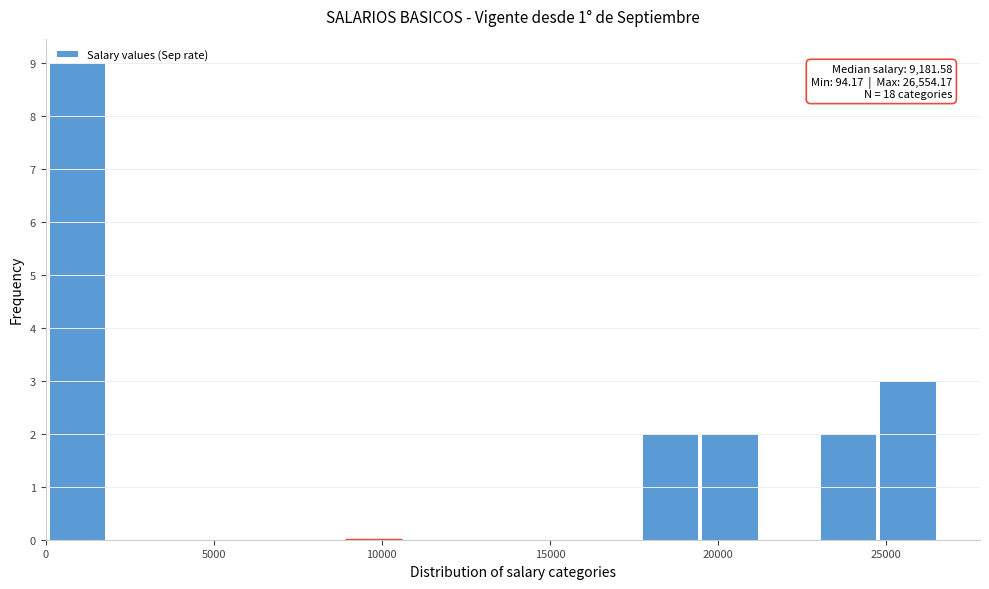

Around what value on the x-axis is the tallest bar? Give the approximate position of its centre, as read against the axis.

1000